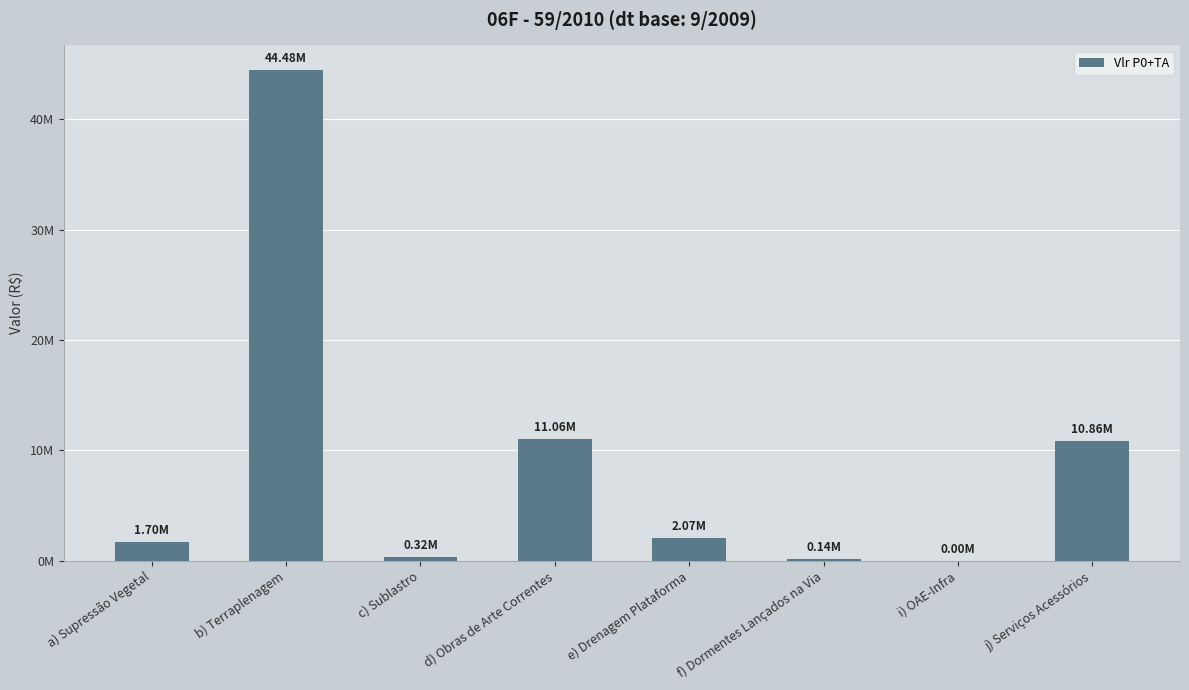

Where is the data nearest to the value 22238482?

d) Obras de Arte Correntes